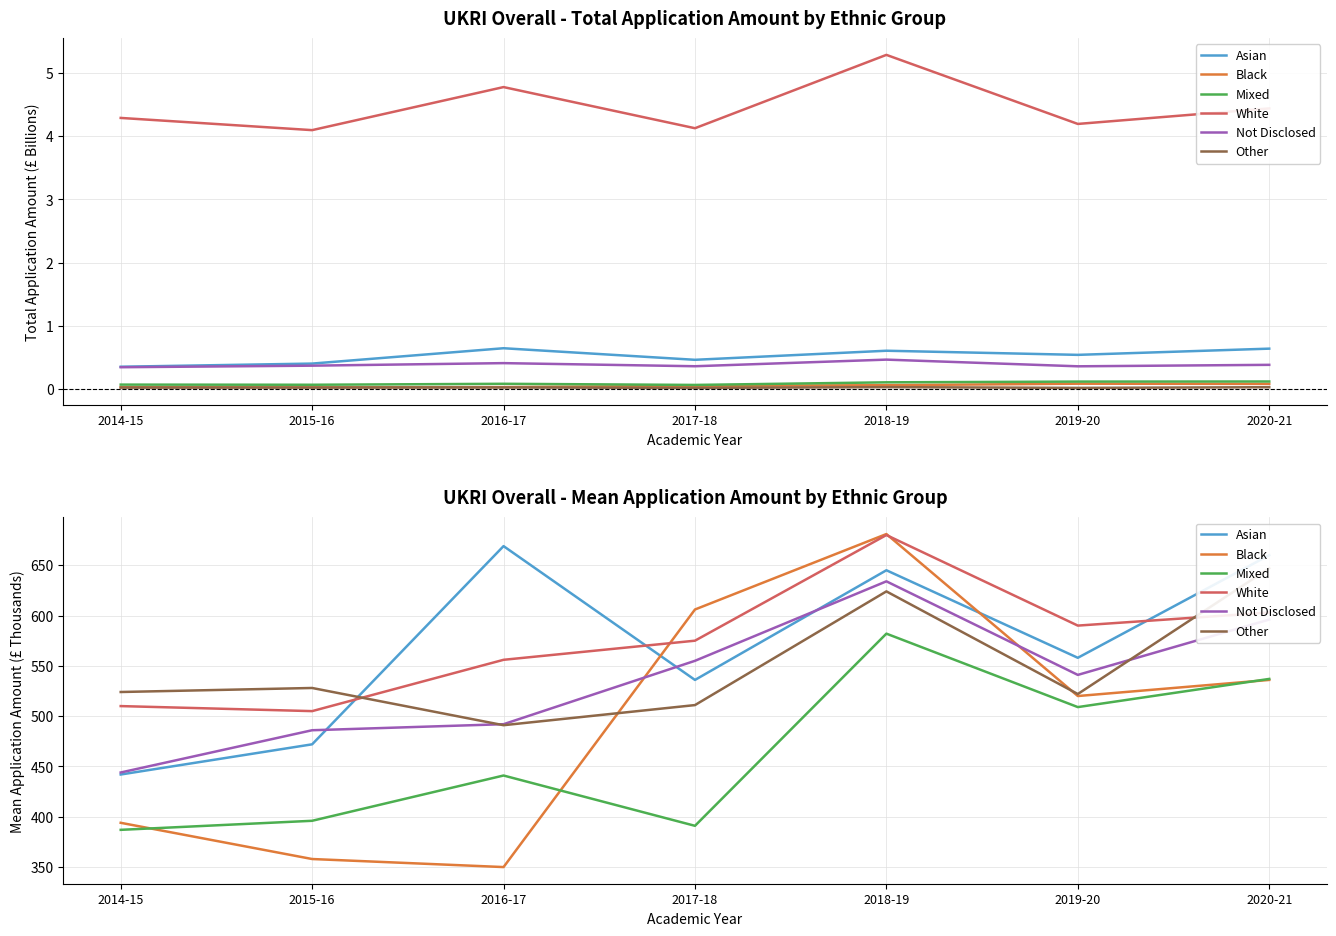

What is the label of the 7th point from the right?

2014-15